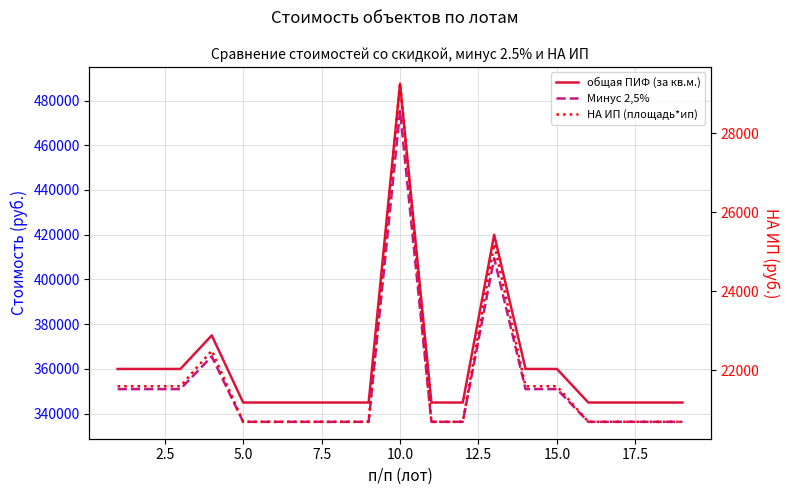

Is it true that общая ПИФ (за кв.м.) equals 559374.4 at 16?

False